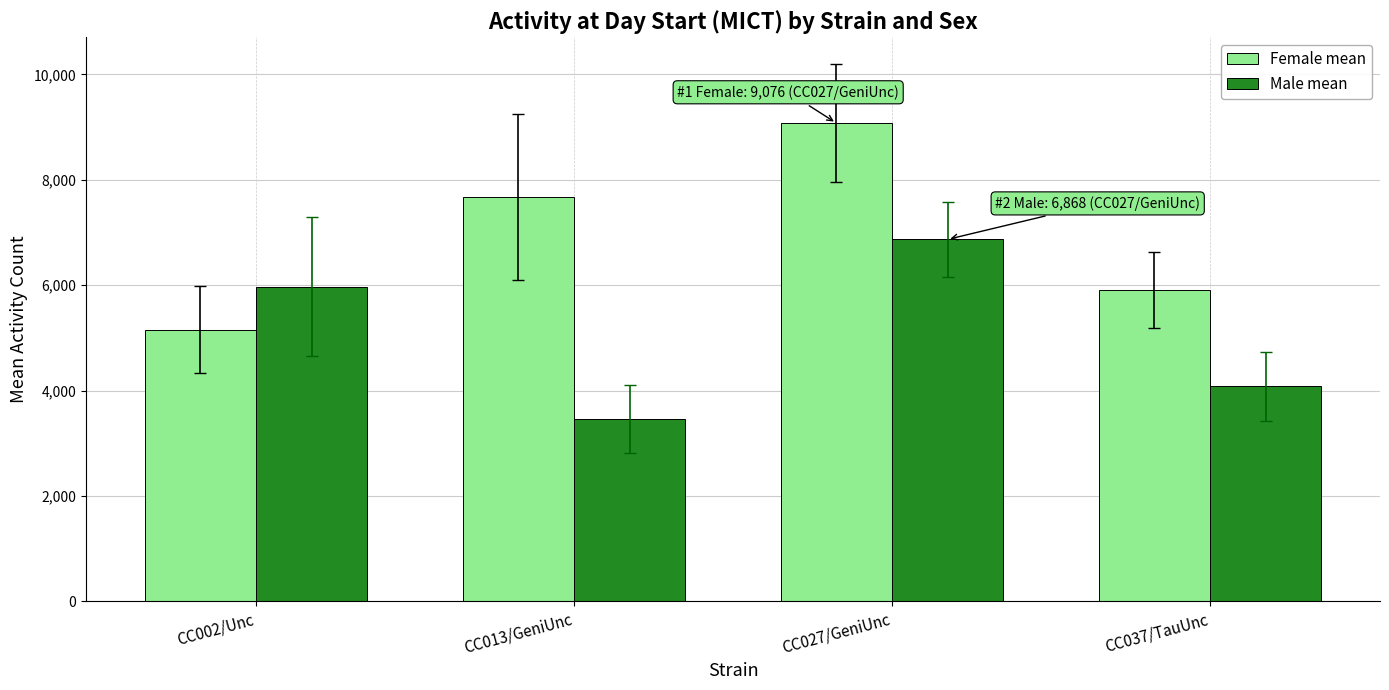

What is the label of the 3rd bar from the right?

CC013/GeniUnc